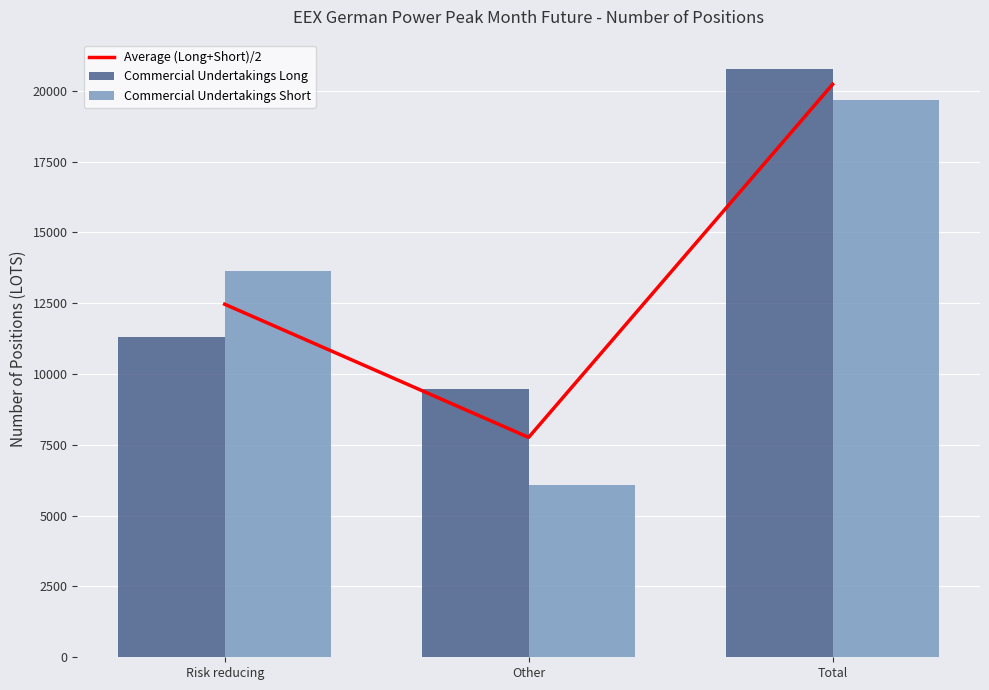

Between Risk reducing and Other, which series saw the biggest shift?

Commercial Undertakings Short